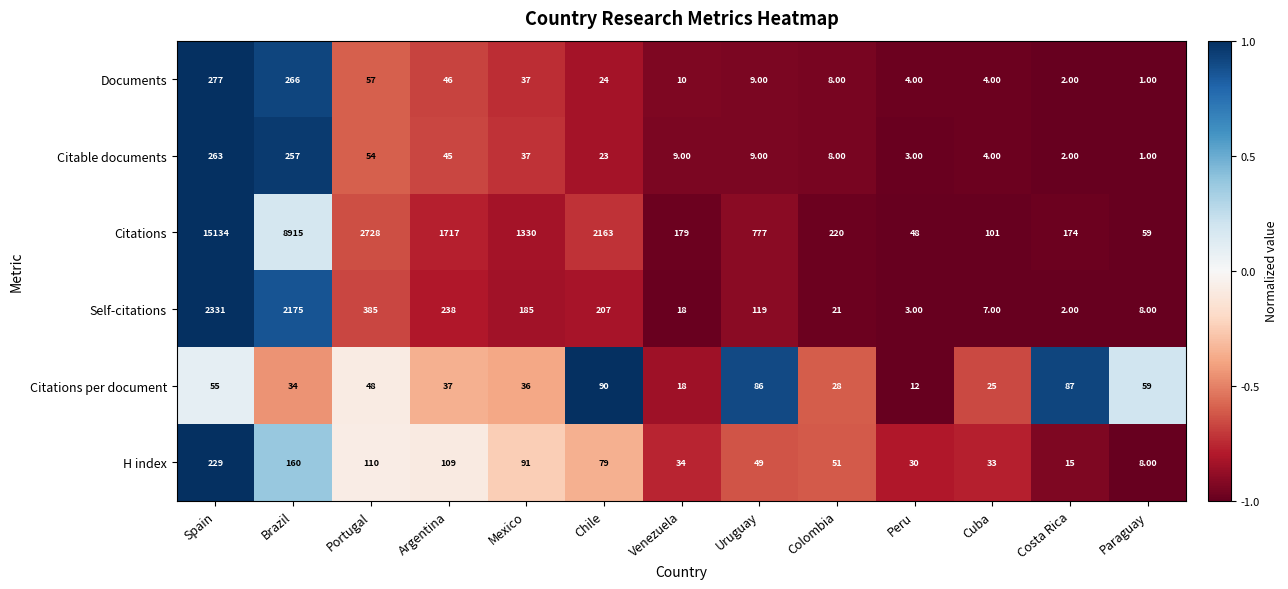

At which category does the chart reach its peak across all series?

Spain